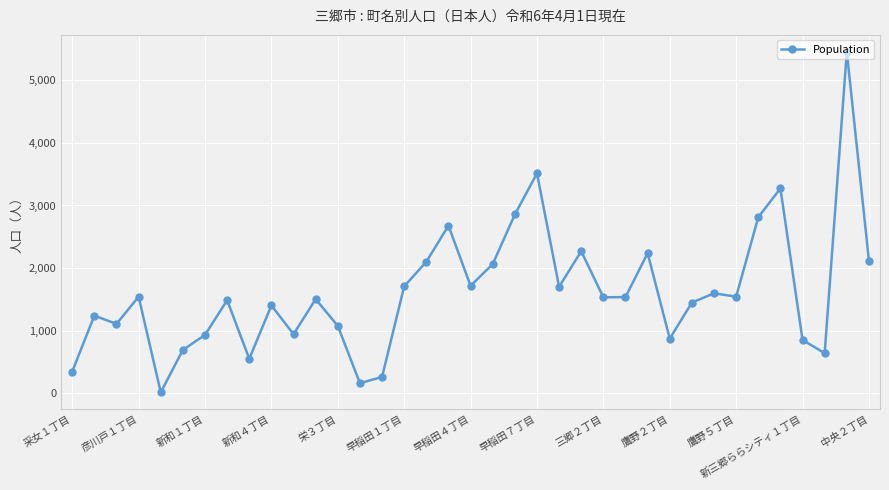

What is the sum of all values?

59835